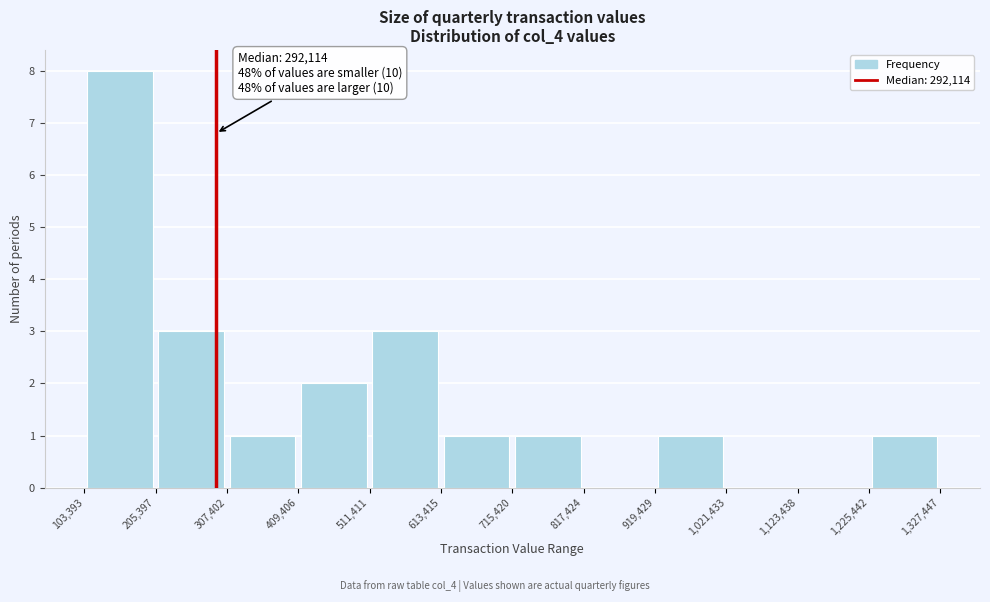

Over which range of the x-axis is the bar tallest?

103,393 to 205,397